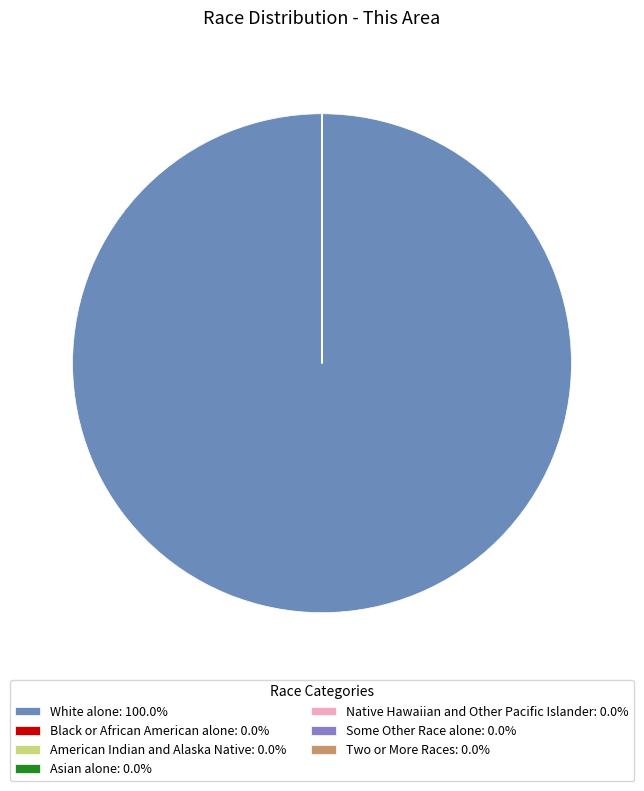

What is the majority slice?

White alone